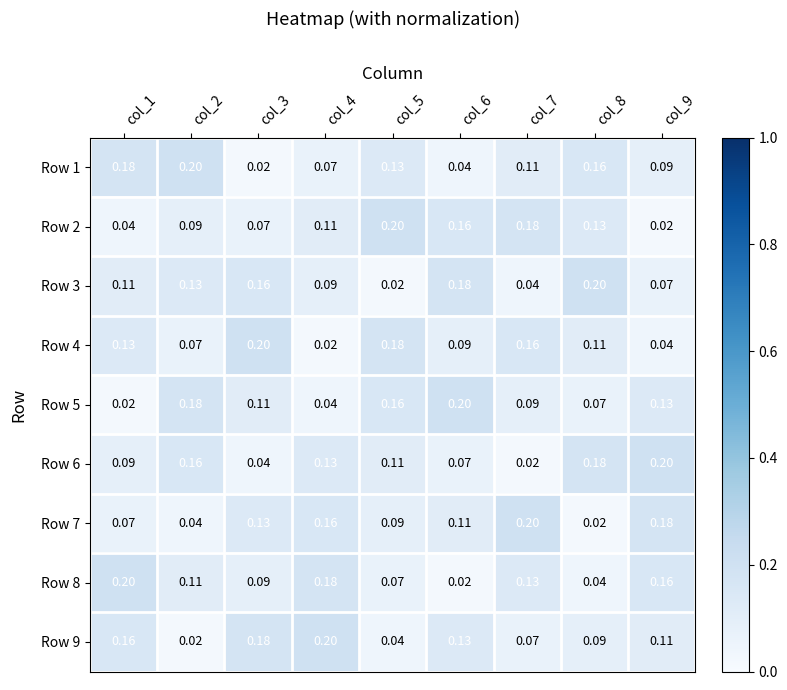

Is the value of Row 8 at col_5 greater than the value of Row 5 at col_2?

No